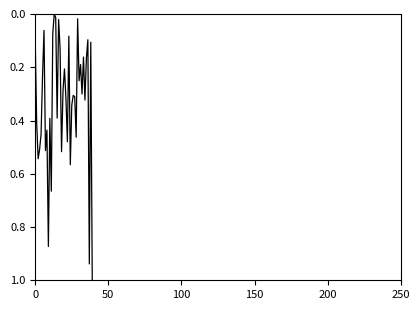

What is the greatest value displayed?

1.0